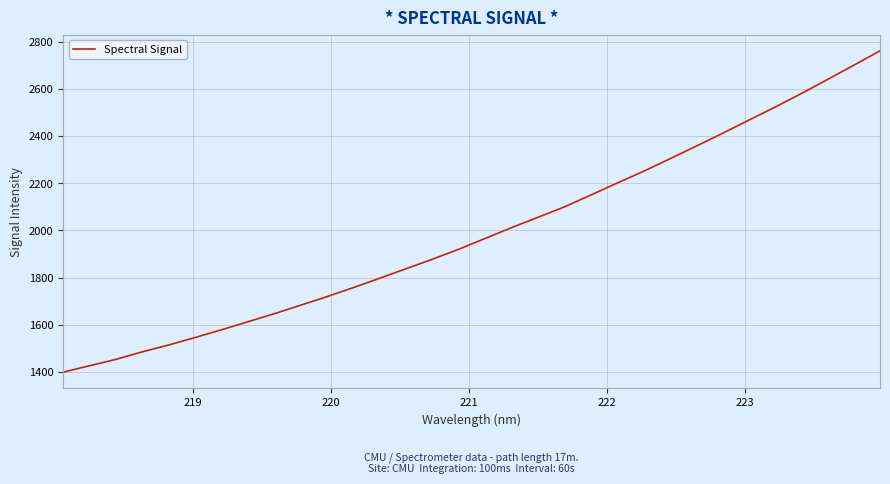

What is the difference between the maximum and minimum values?

1363.9